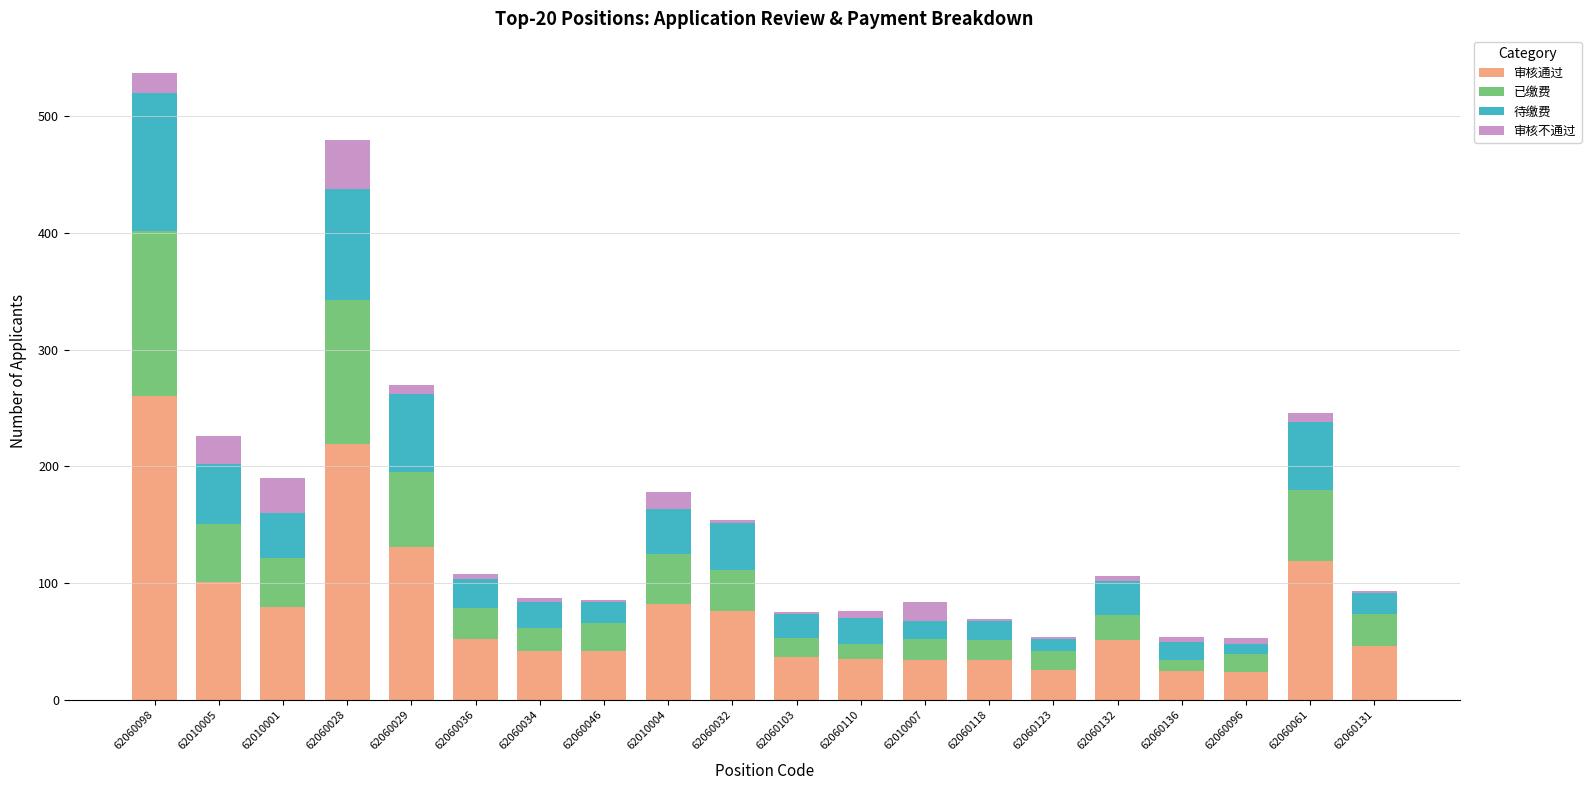

At which category is the sum across all series the highest?

62060098